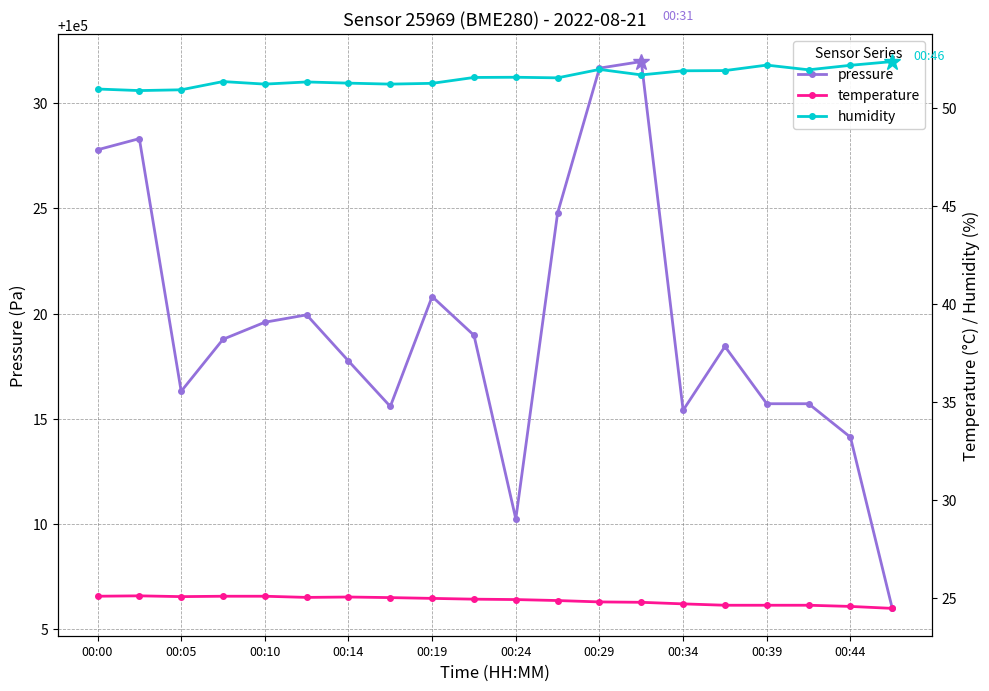

Is it true that pressure equals 62441.9 at 00:05?

False